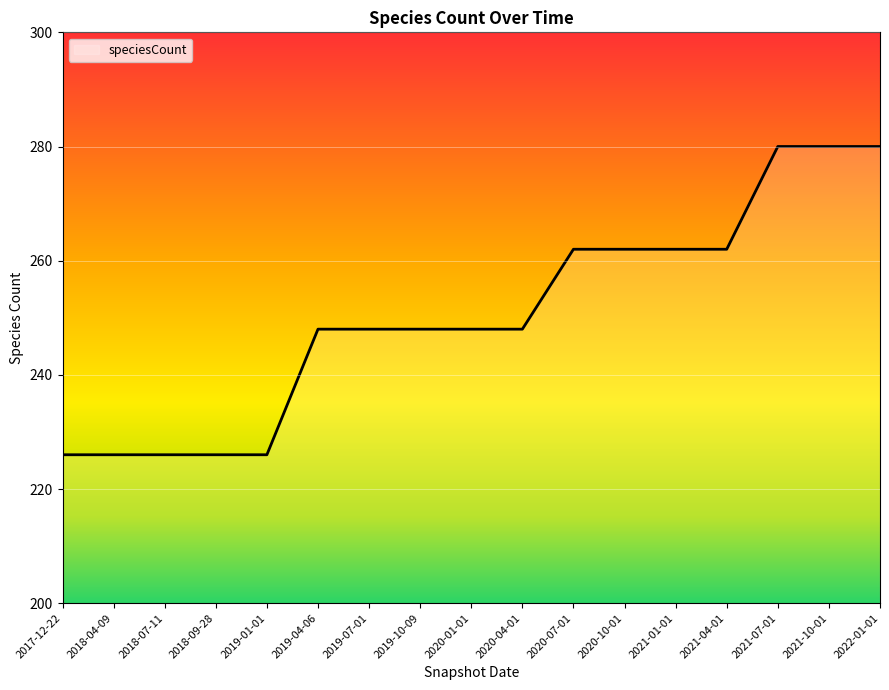

The value at 2021-10-01 is 67. True or false?

False